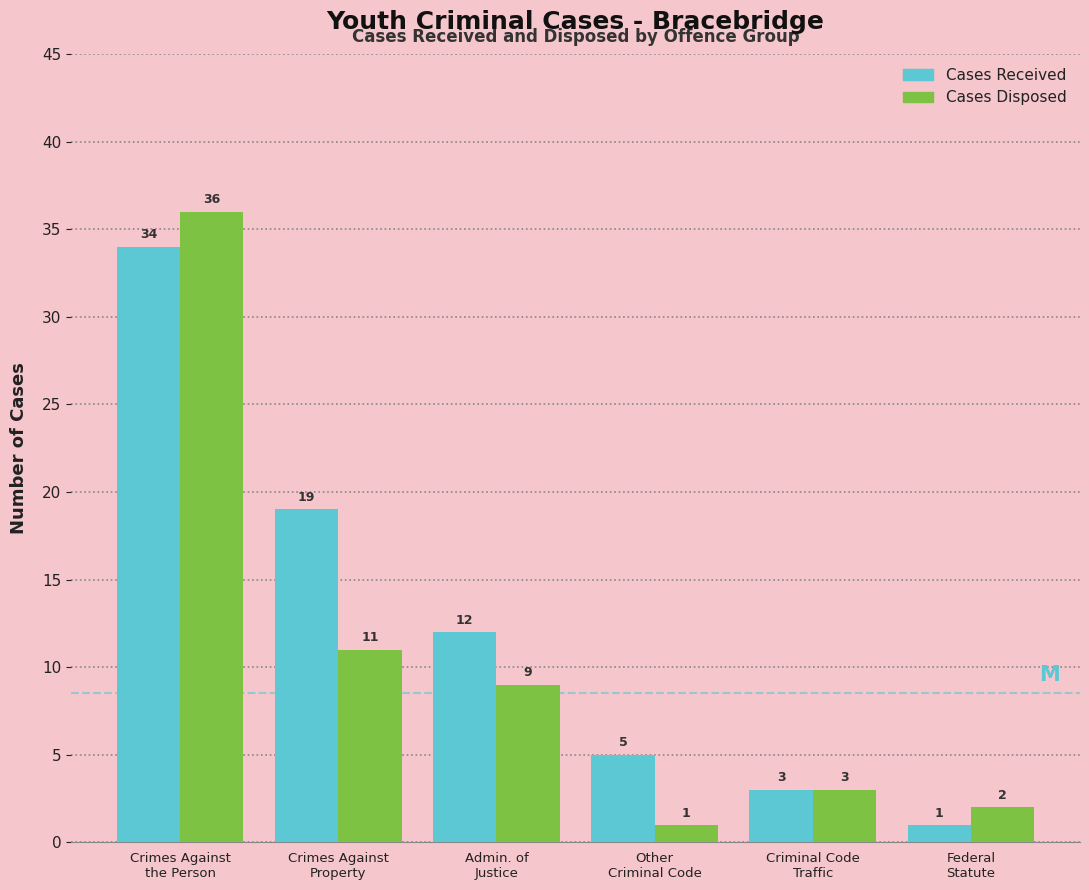

Reading left to right, what are all the values shown in this chart?

Cases Received: 34	19	12	5	3	1
Cases Disposed: 36	11	9	1	3	2